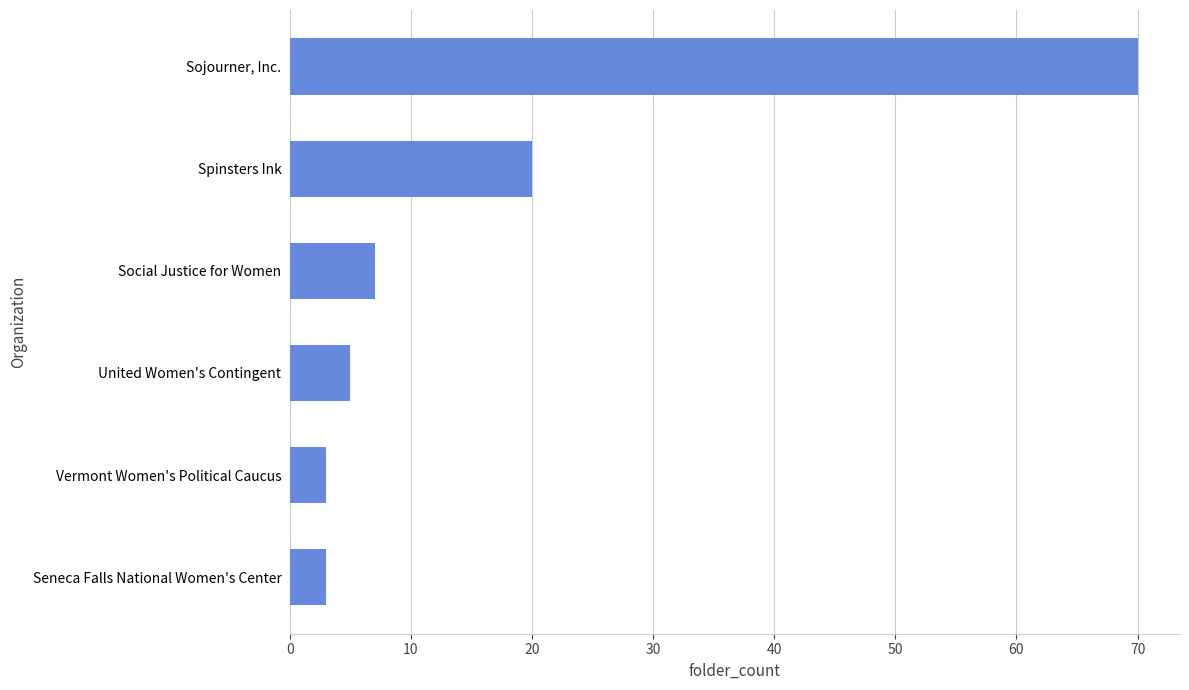

What is the smallest value displayed?

3